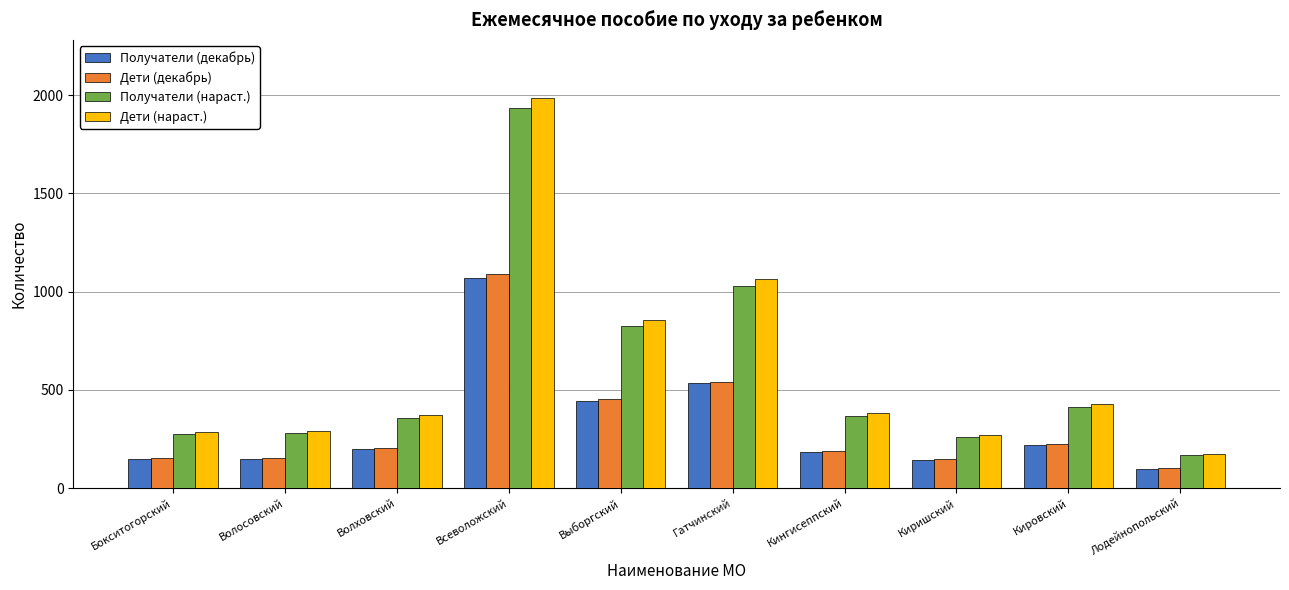

What is the difference between the maximum and second lowest values in the Получатели (декабрь) series?

926